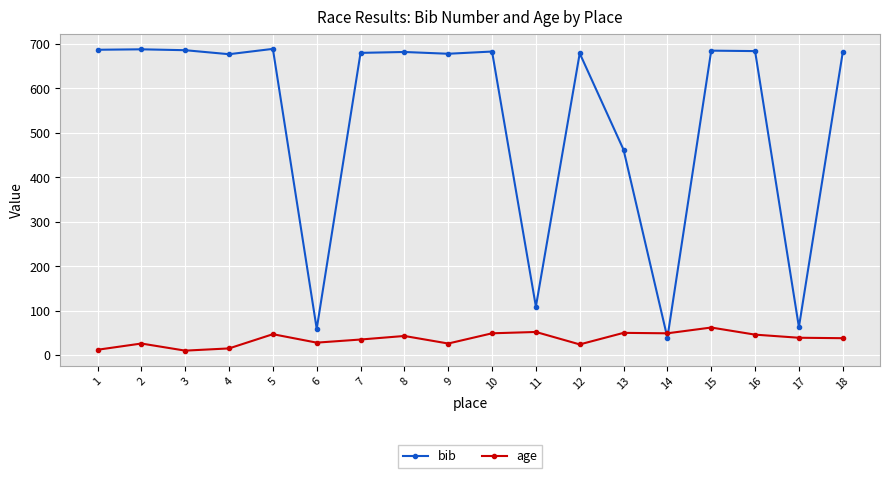

What is the total value across all series at 3?

696